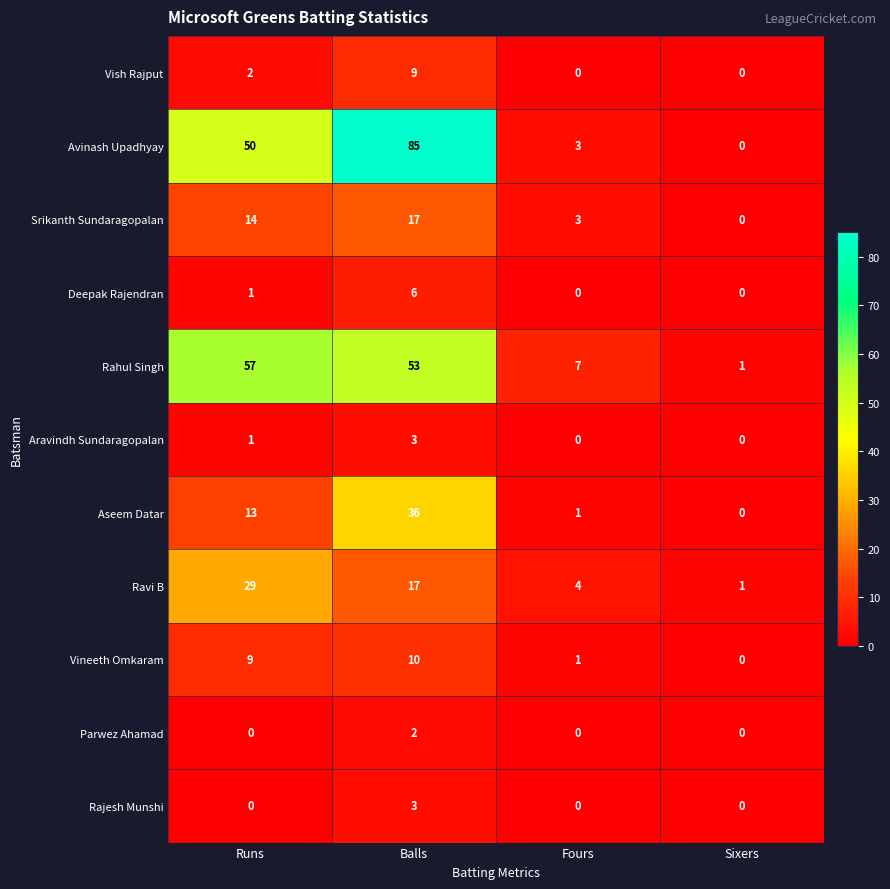

The value of Rahul Singh at Runs is 28. True or false?

False